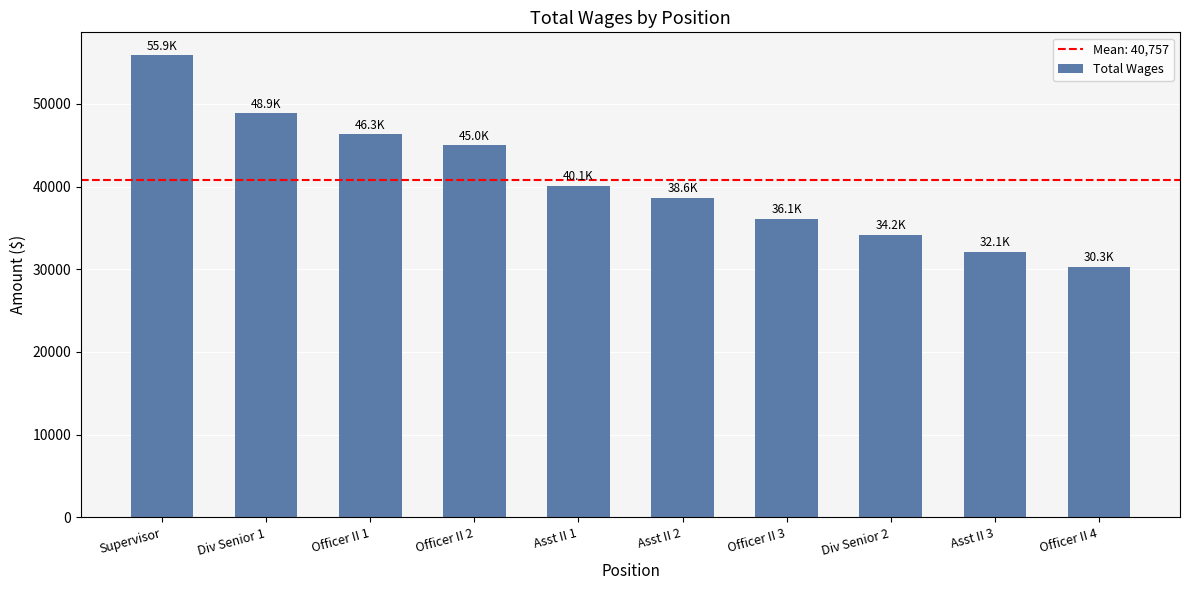

Where does the data first go above 40119?

Supervisor